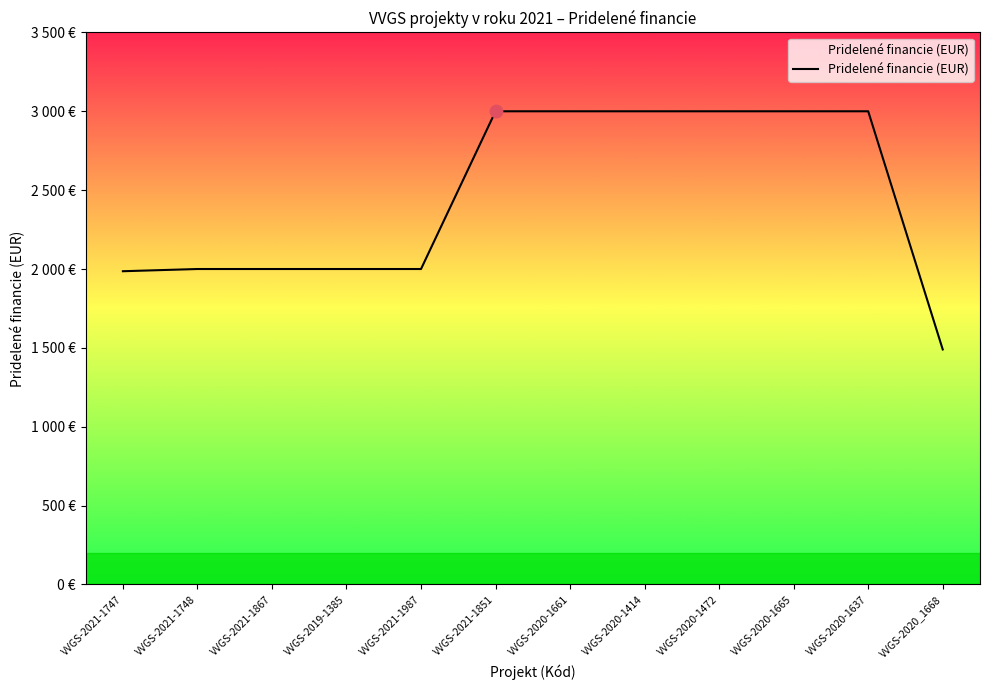

Which has a higher value, VVGS-2019-1385 or VVGS-2020-1661?

VVGS-2020-1661